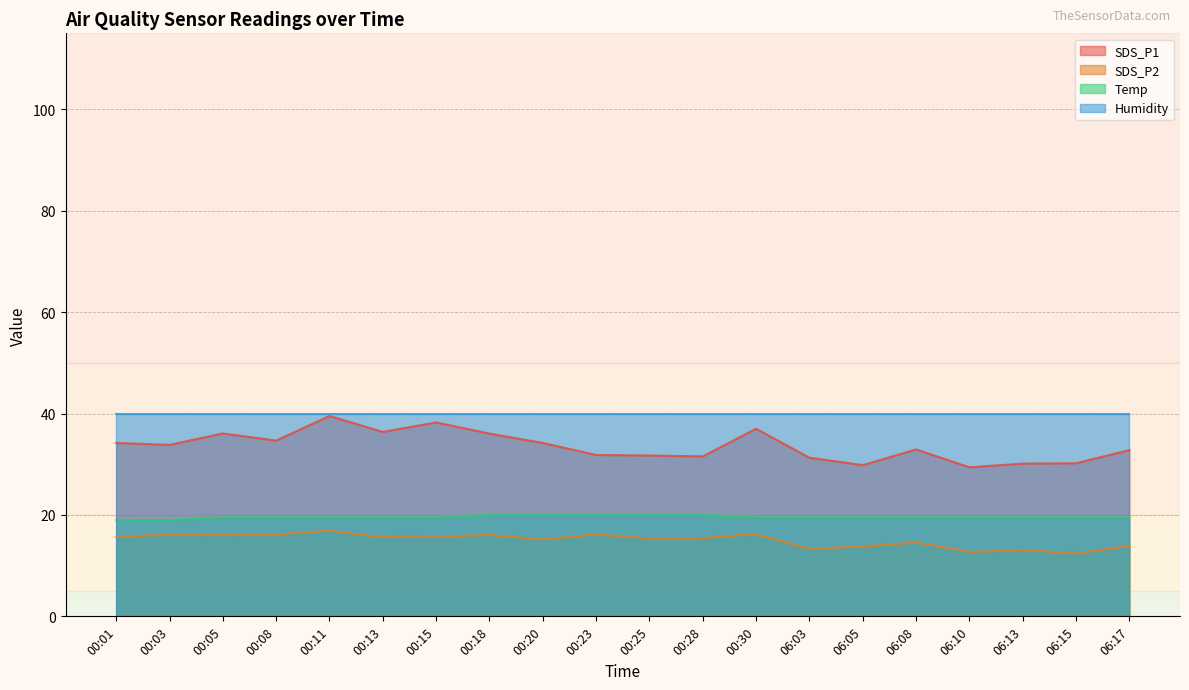

Which has a higher value, 06:05 or 06:08?

06:08